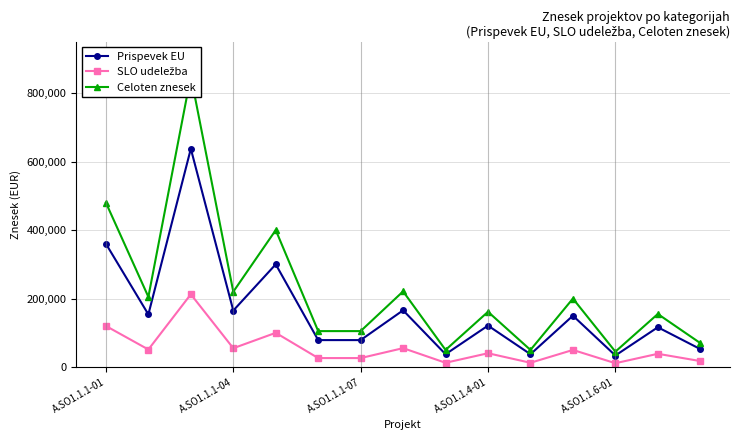

True or false: Prispevek EU and SLO udeležba cross at least once.

False